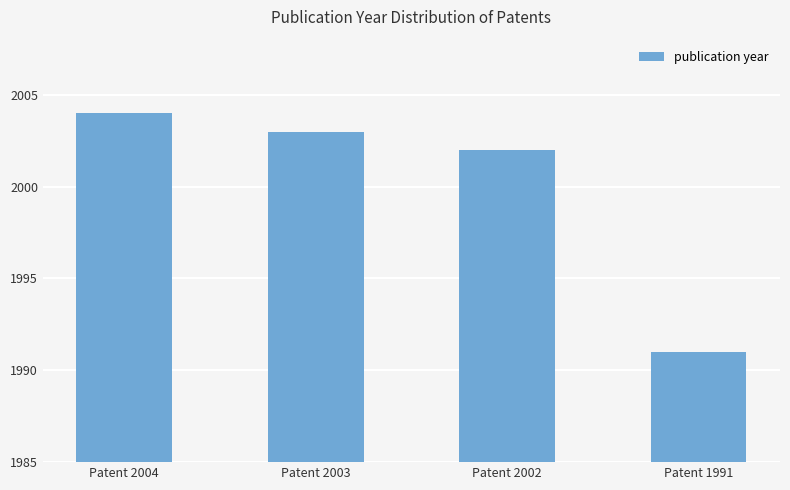

Are the bars grouped side by side (vs. stacked)?

No